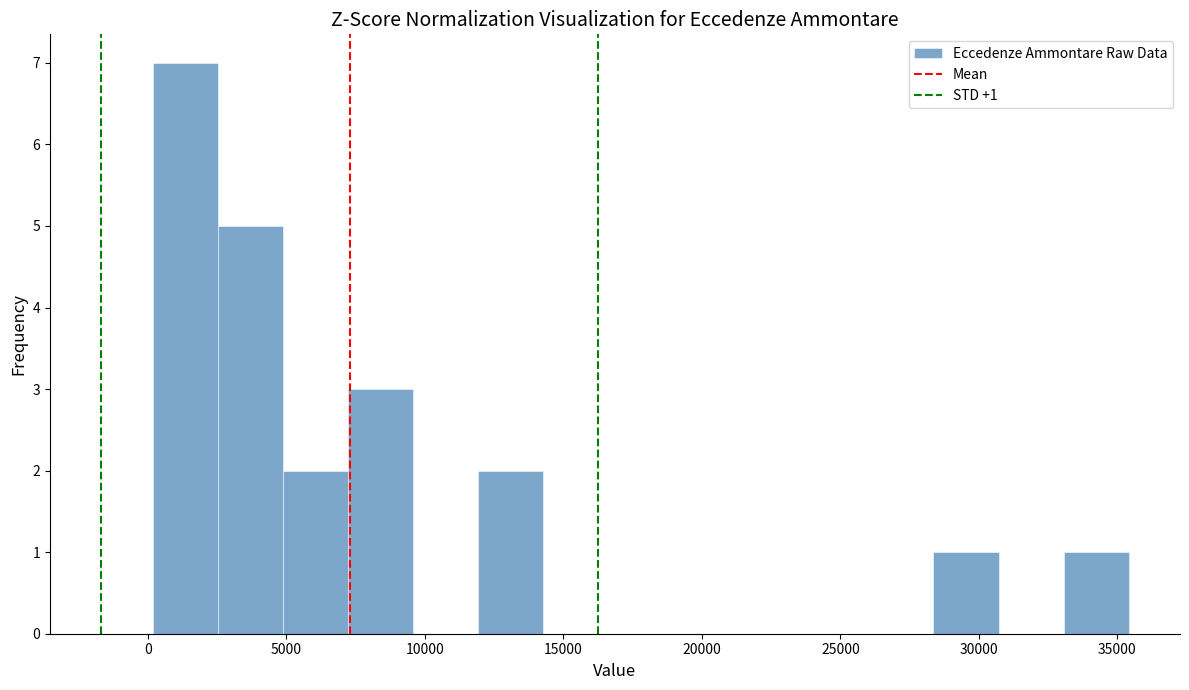

Over which range of the x-axis is the bar tallest?

0 to 2500